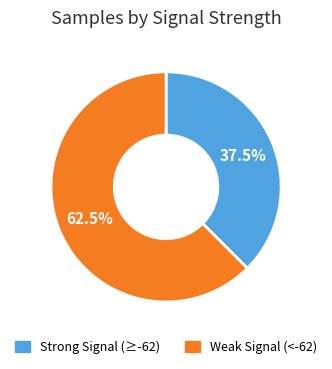

Is there any slice that represents more than half of the pie?

Yes